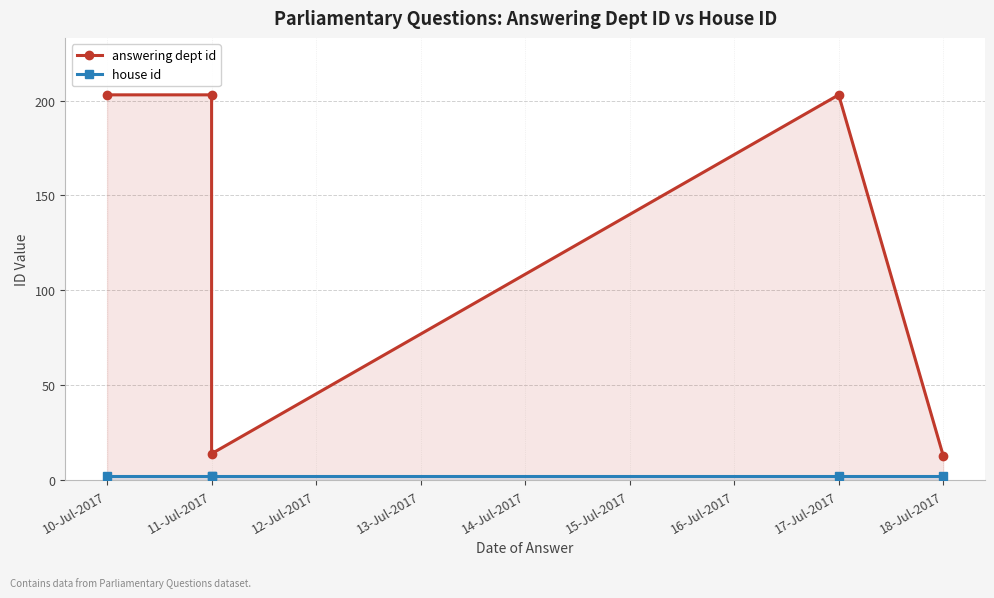

Reading left to right, what are all the values shown in this chart?

answering dept id: 203	203	14	203	13
house id: 2	2	2	2	2